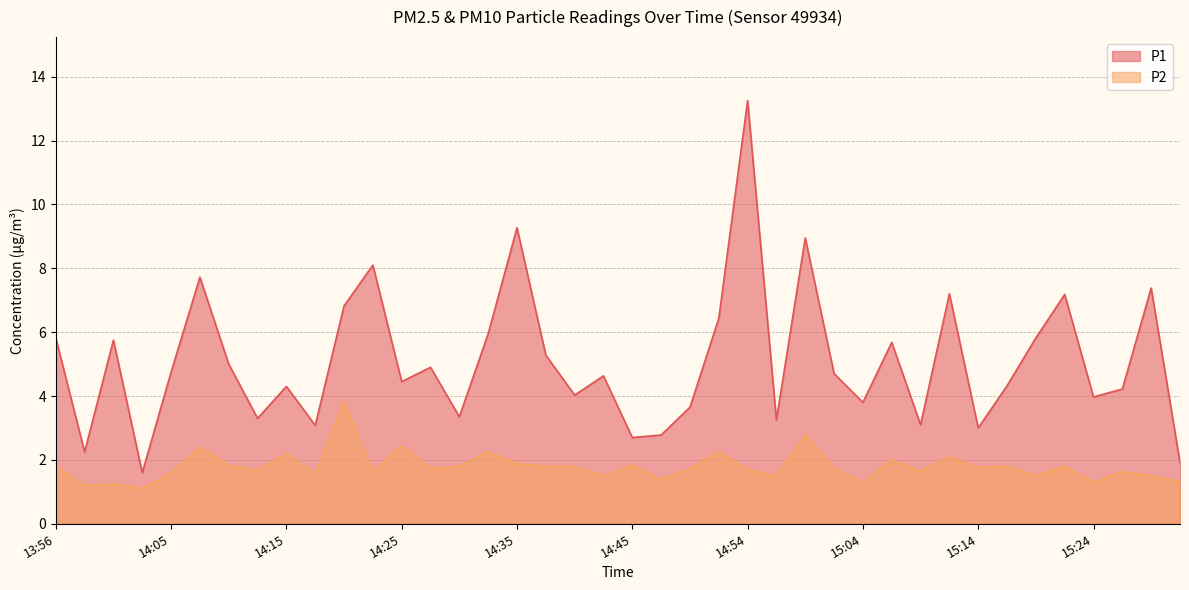

Is the value of P2 at 14:47 greater than the value of P1 at 15:26?

No